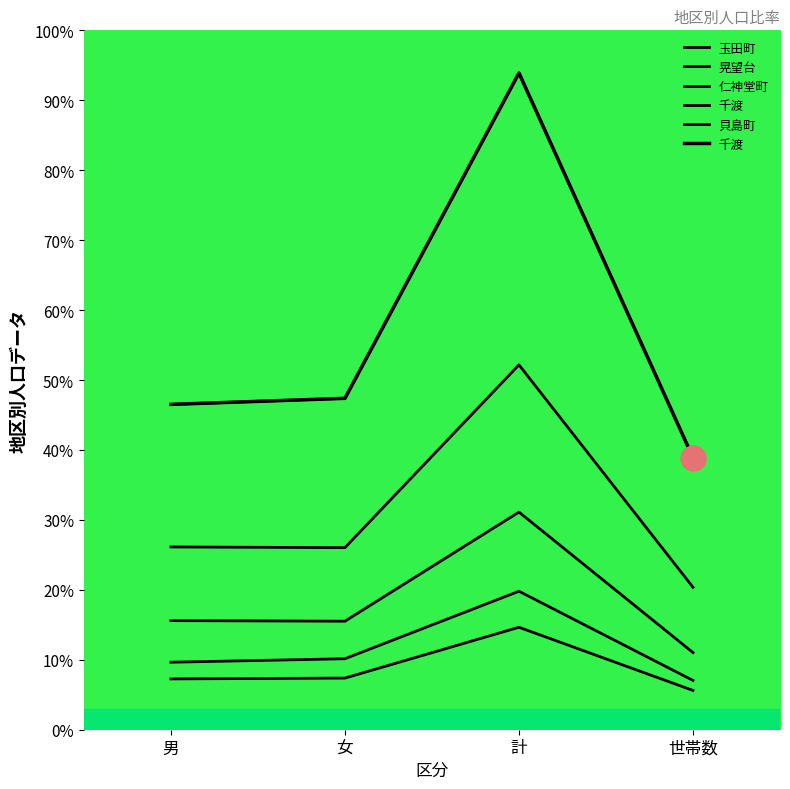

Which category has the highest value in the 晃望台 series?

計